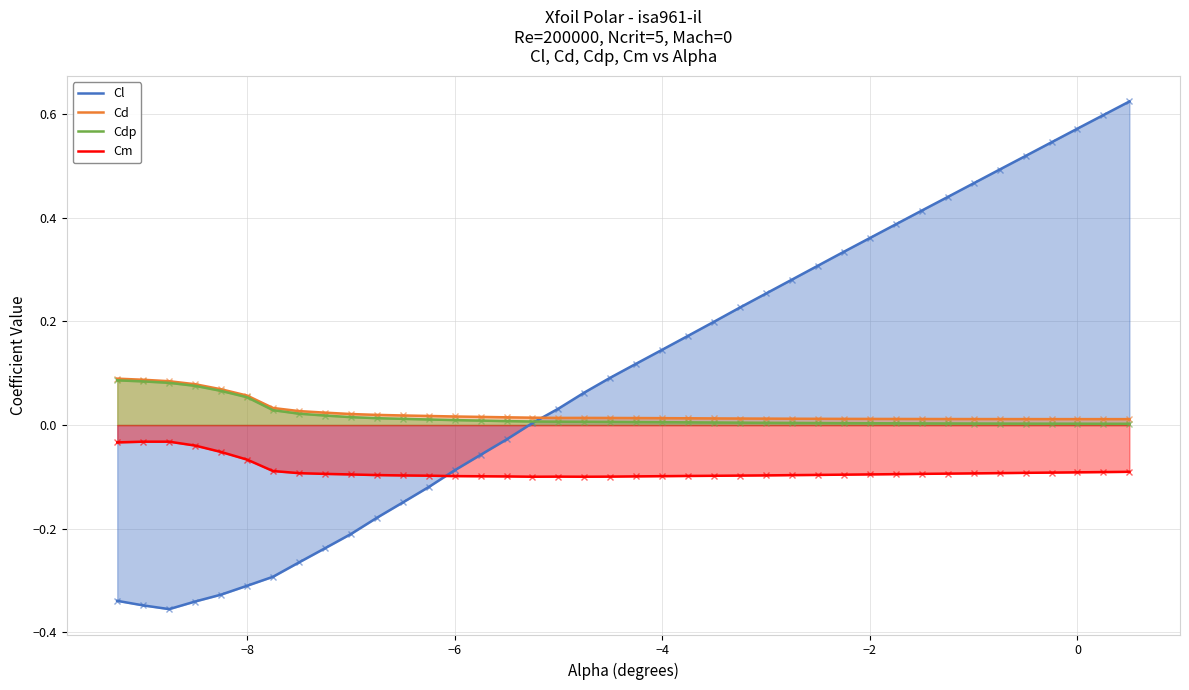

What is the minimum value shown in the chart?

-0.4